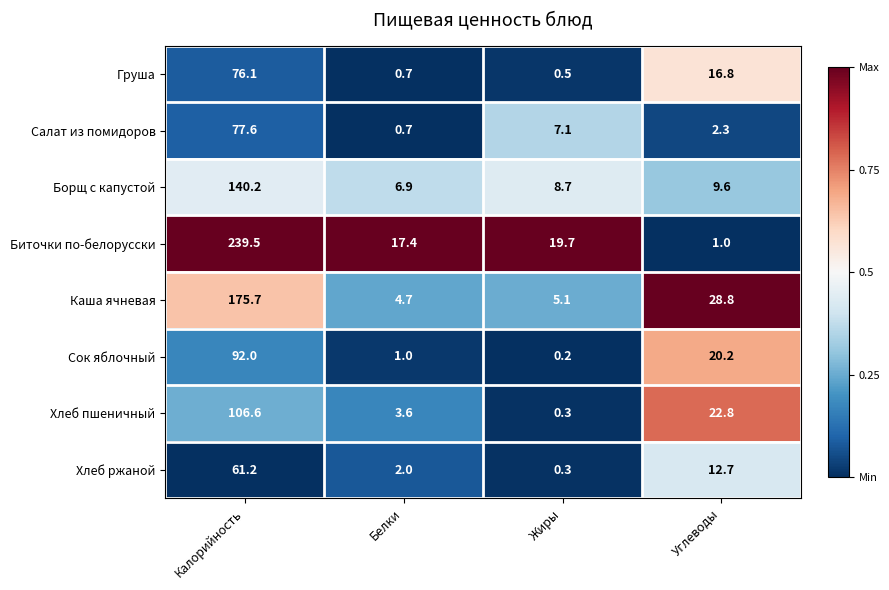

What is the sum of all Борщ с капустой values?

165.4